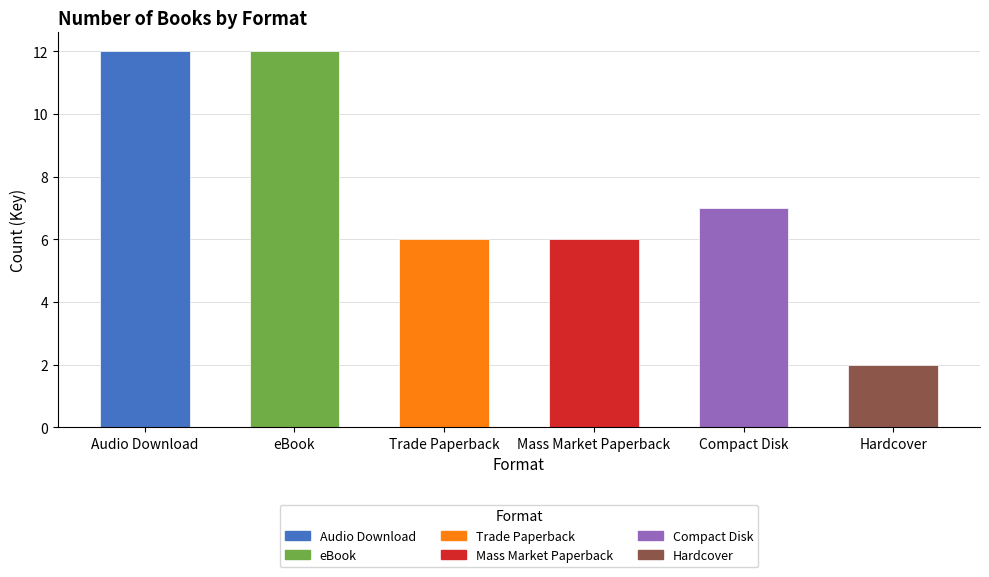

Count the number of values greater than 7.

2